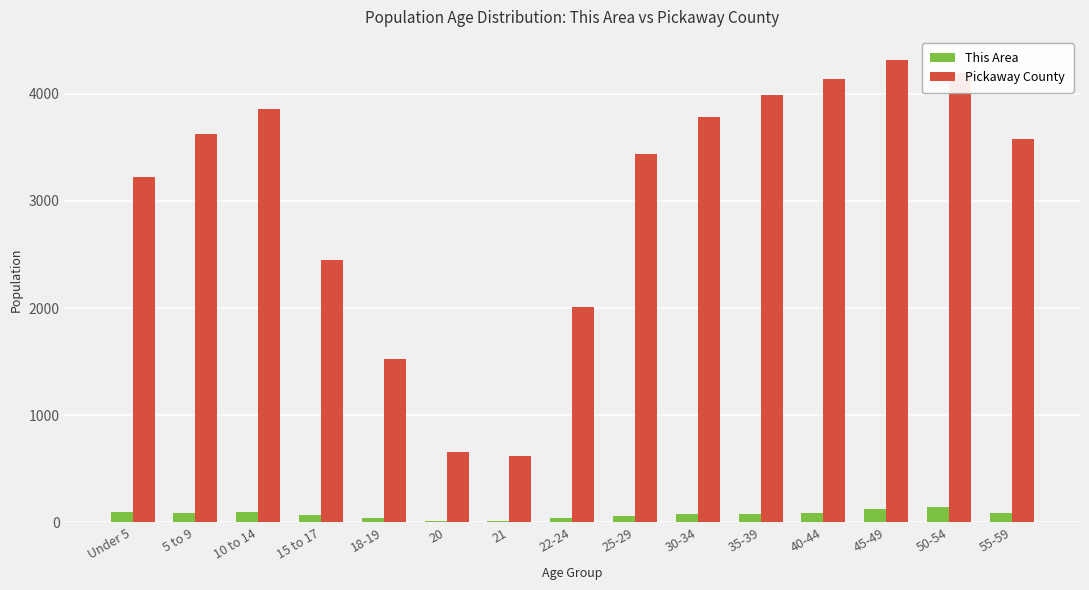

At which category does the chart reach its peak across all series?

45-49